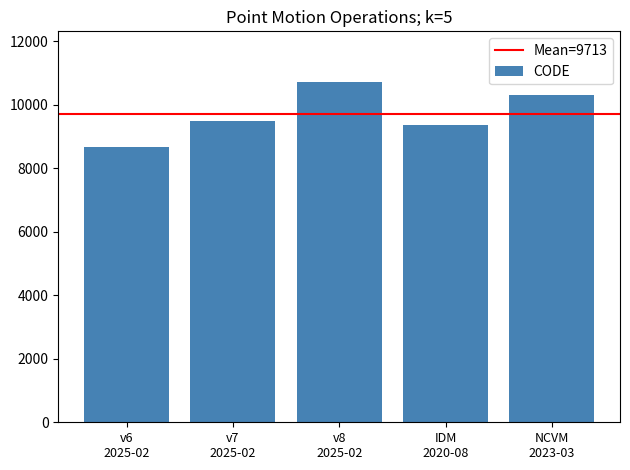

What is the value of the 1st bar from the left?

8676